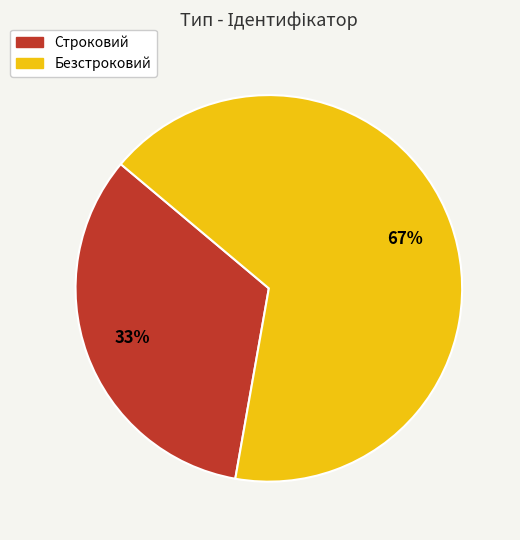

Which category accounts for the majority?

Безстроковий